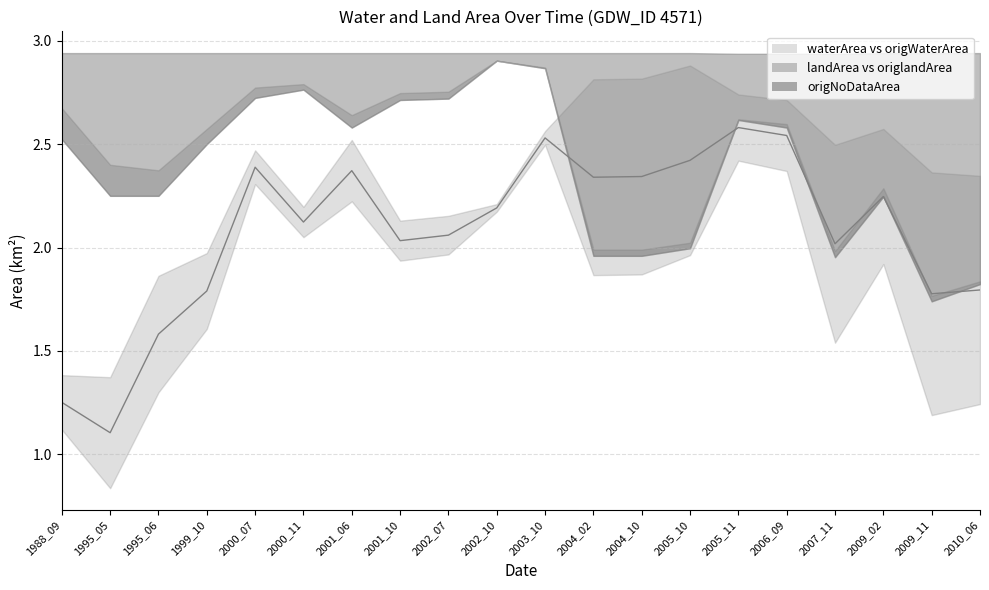

At waterArea, list the series in order from smallest to largest.

origNoDataArea, origWaterArea, waterArea, origlandArea, landArea